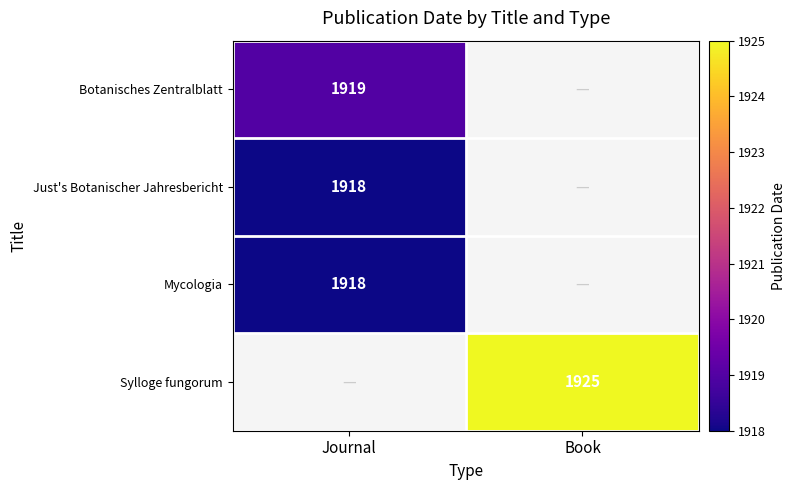

True or false: Just's Botanischer Jahresbericht has a value of 2547 at Journal.

False